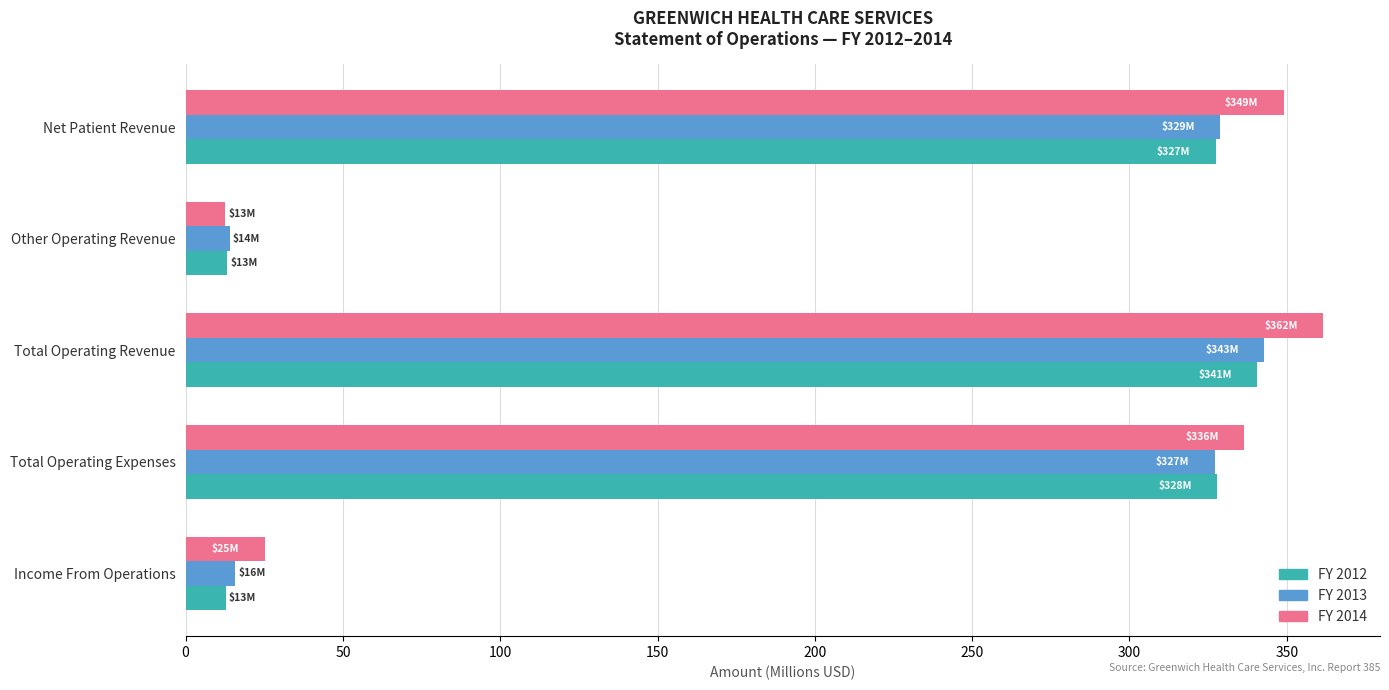

What is the average value of the FY 2013 series?

205.7